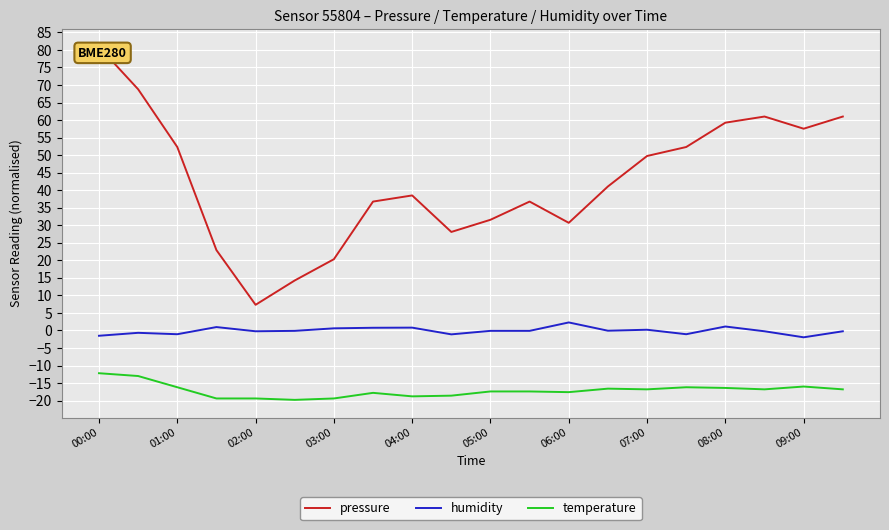

At which category does the chart reach its peak across all series?

00:00